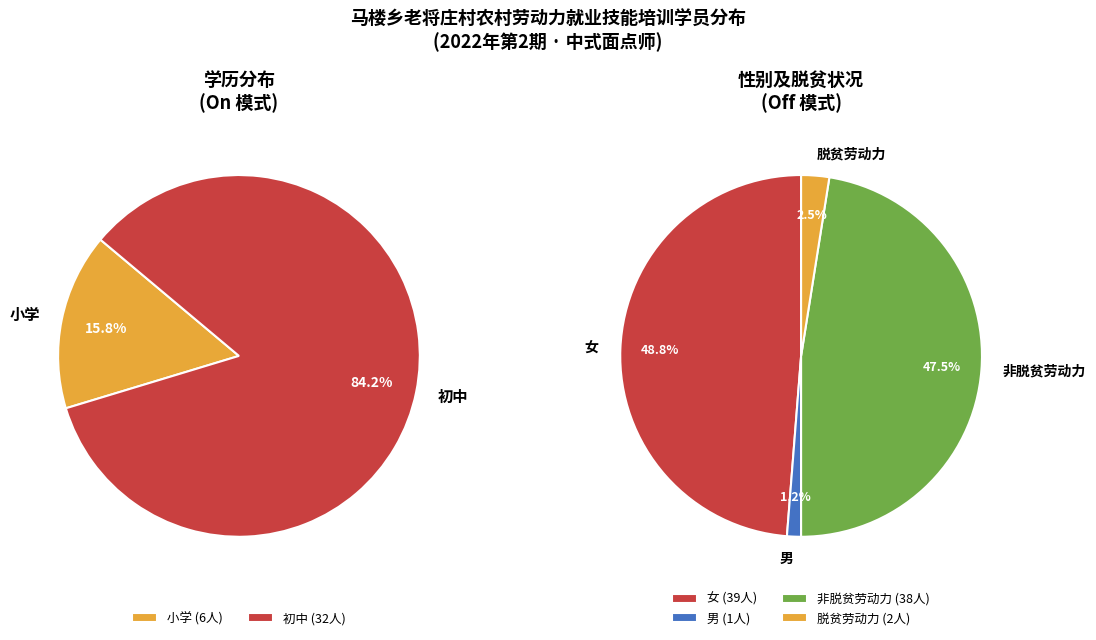

Count the number of slices in the pie.

4